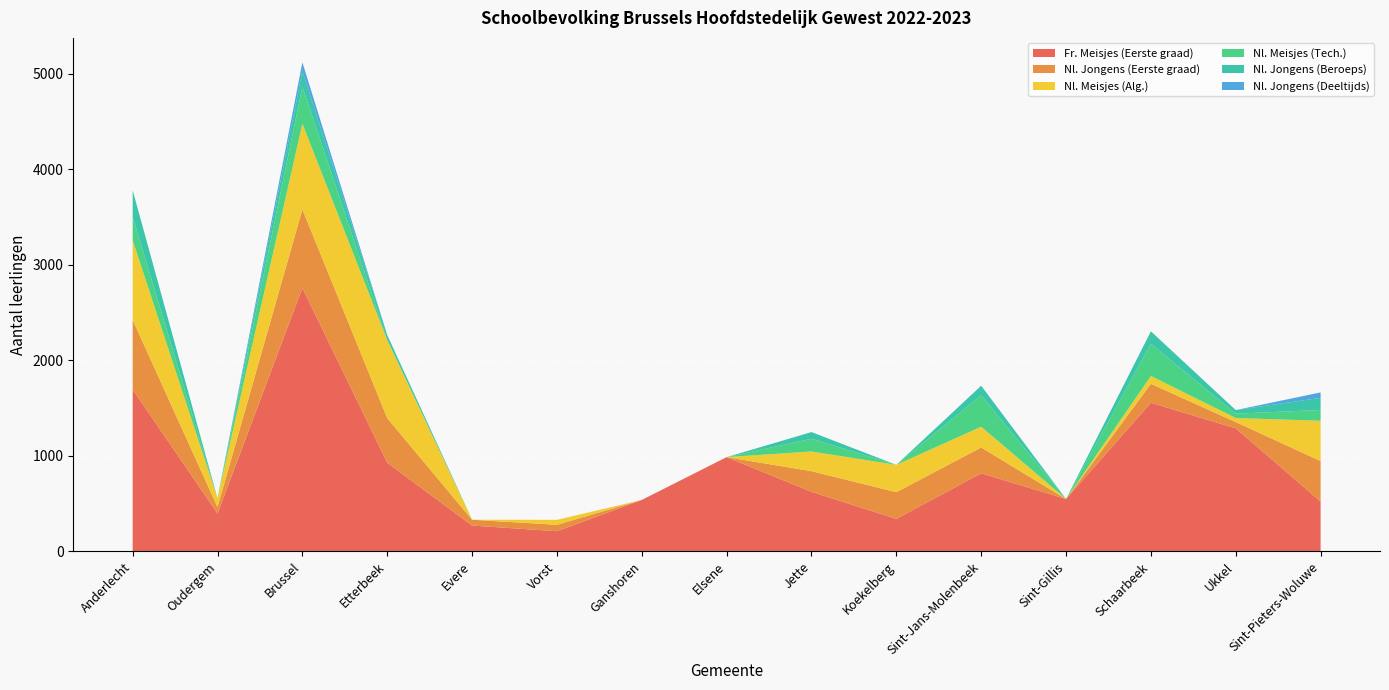

Reading left to right, extract all data points from this chart.

Fr. Meisjes (Eerste graad): 1695	397	2756	929	271	212	539	987	624	341	818	549	1556	1288	522
Nl. Jongens (Eerste graad): 728	67	823	466	61	67	0	0	216	279	270	0	198	66	424
Nl. Meisjes (Alg.): 832	91	896	817	0	52	0	0	206	286	217	0	82	42	421
Nl. Meisjes (Tech.): 246	0	387	5	0	0	0	0	133	0	329	0	337	46	113
Nl. Jongens (Beroeps): 277	0	166	47	0	0	0	0	70	0	100	0	130	37	127
Nl. Jongens (Deeltijds): 0	0	89	0	0	0	0	0	0	0	0	0	0	0	57